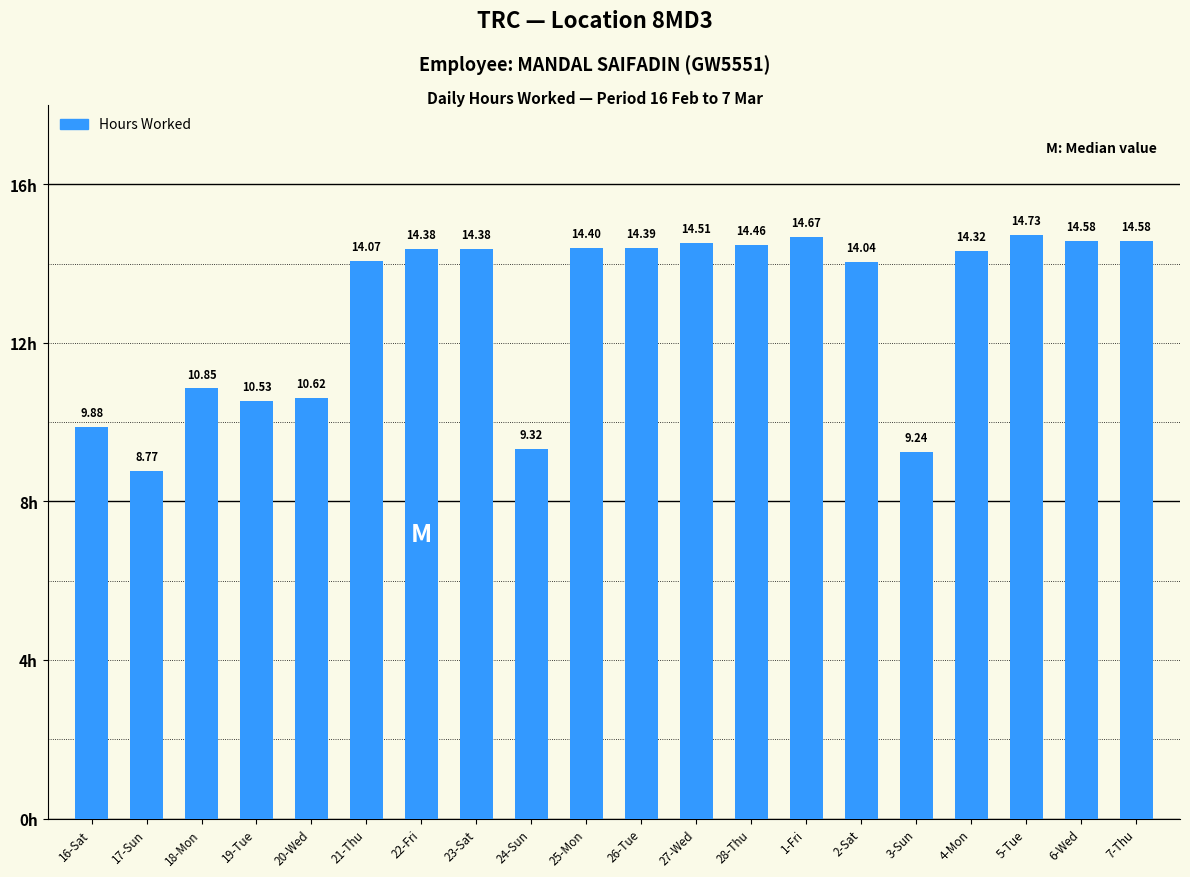

What is the label of the 3rd bar from the right?

5-Tue